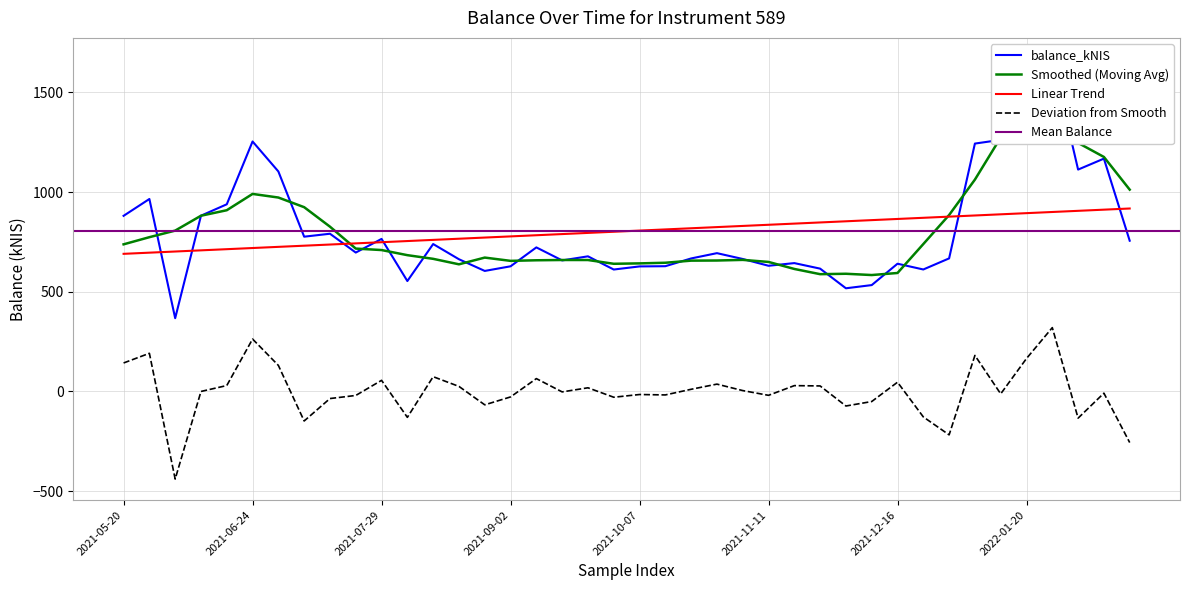

Approximately how many times larger is the value at 2021-09-02 compared to 2022-01-13?

0.5